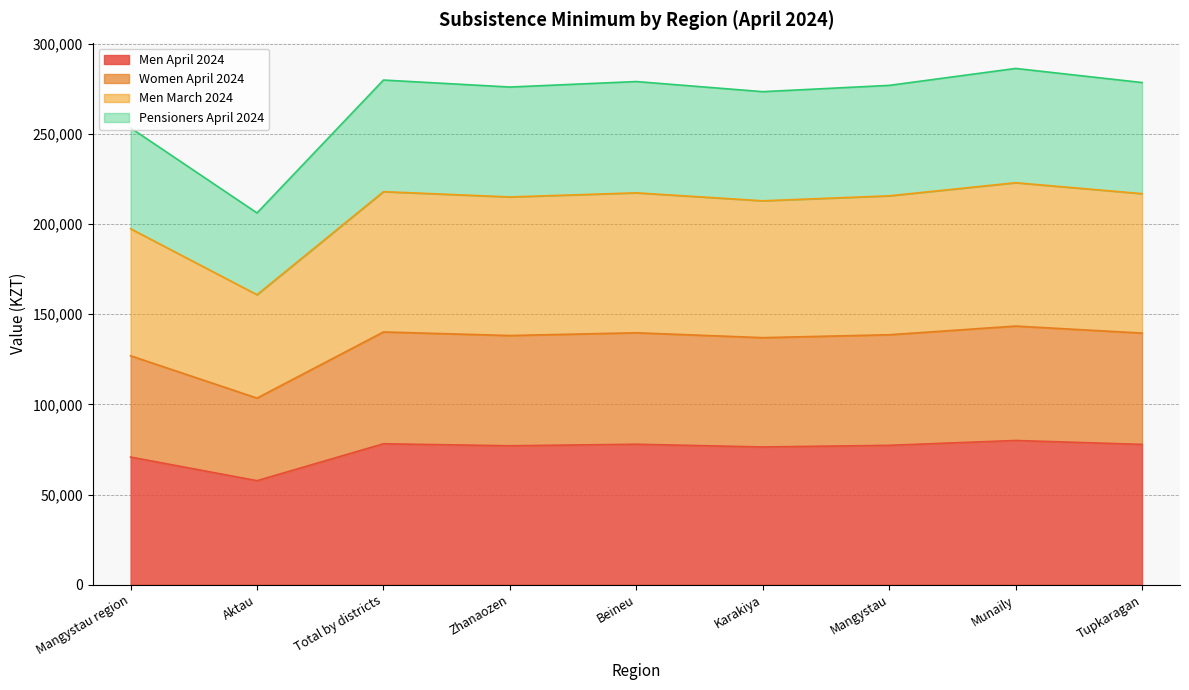

True or false: Men April 2024 has a value of 53884 at Mangystau.

False